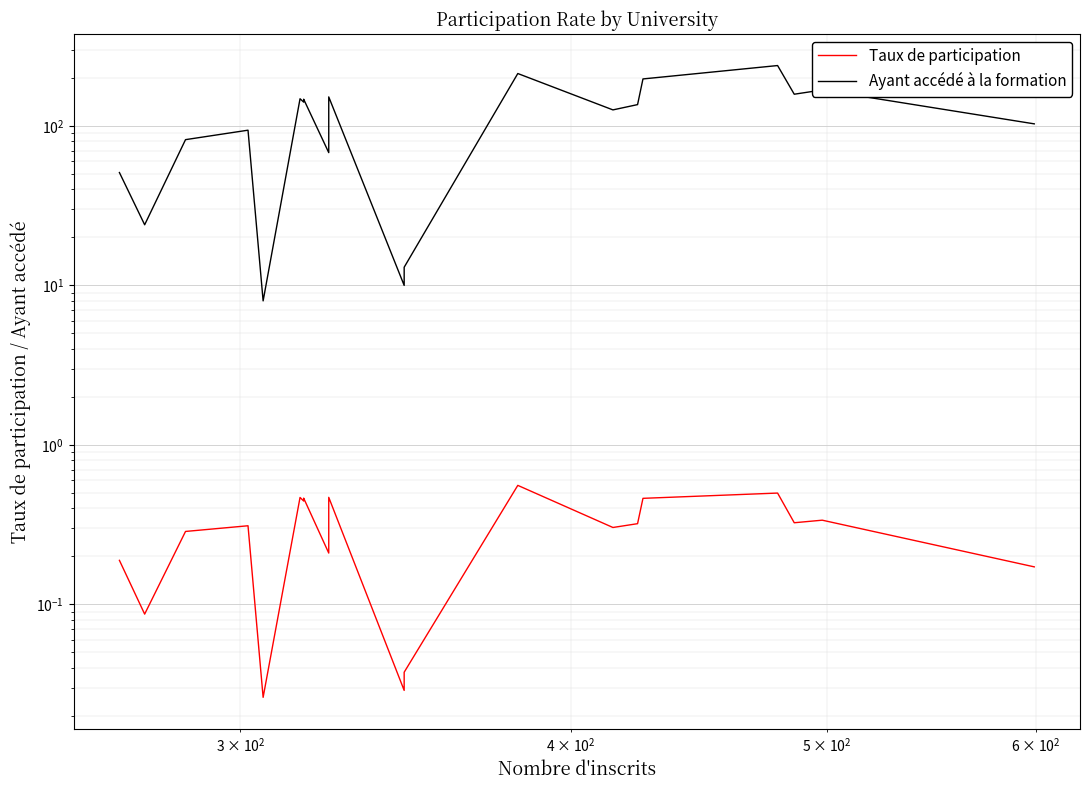

What are all the series names shown in the legend?

Taux de participation, Ayant accédé à la formation